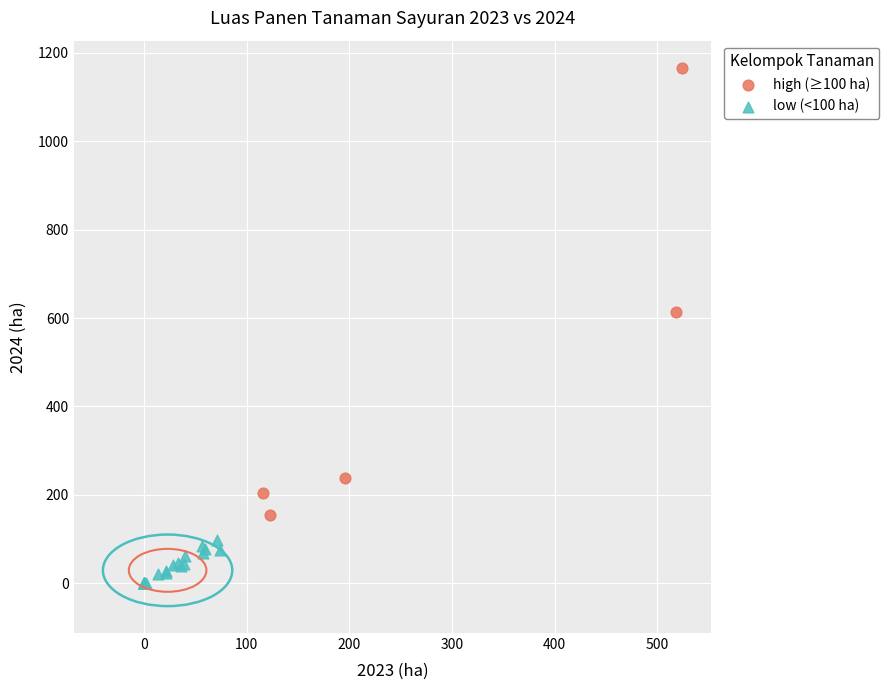

What are all the series names shown in the legend?

high (≥100 ha), low (<100 ha)